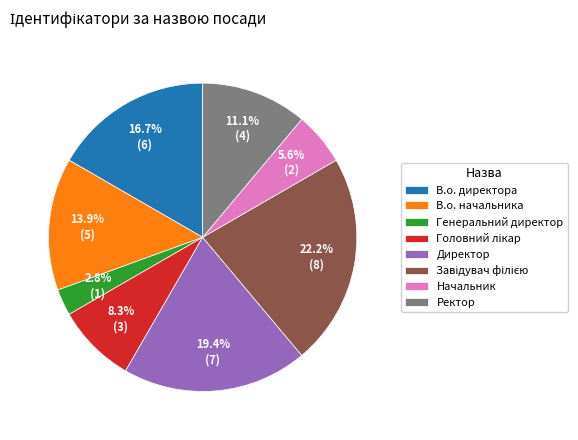

To the nearest percent, what is the difference between the largest and smallest slice percentages?

19%